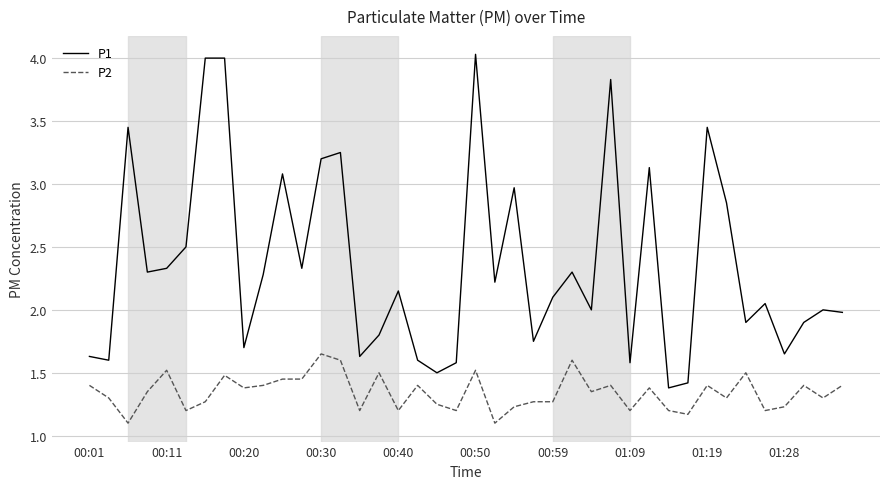

True or false: P2 and P1 intersect in this chart.

False